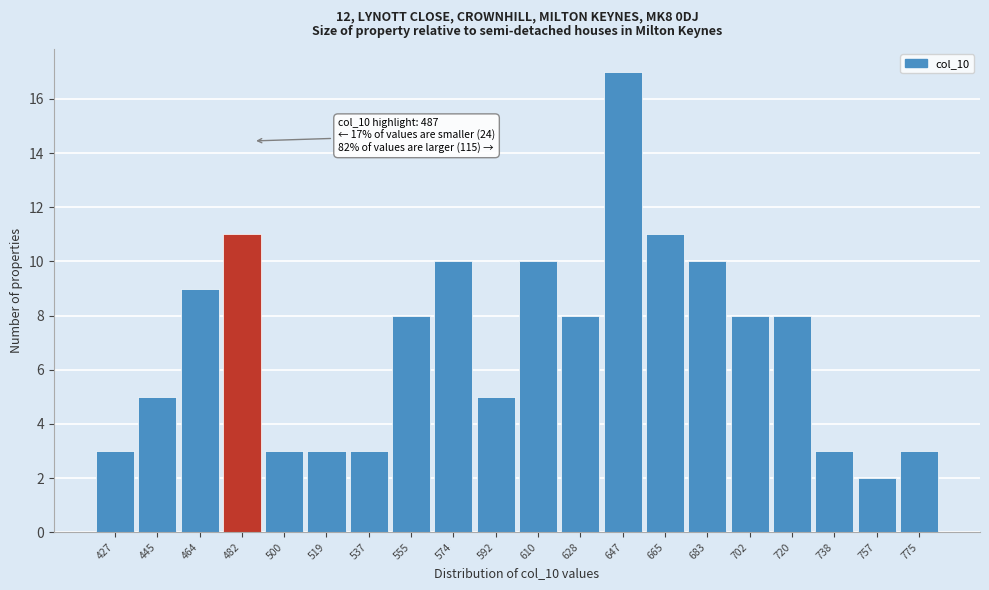

Which range on the x-axis has the tallest bar?

638 to 656